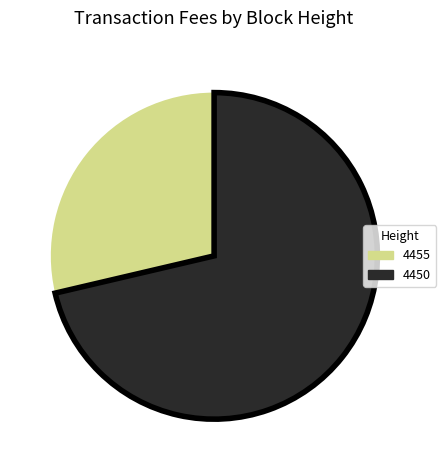

Is it true that 4450 is 71% of the pie?

True